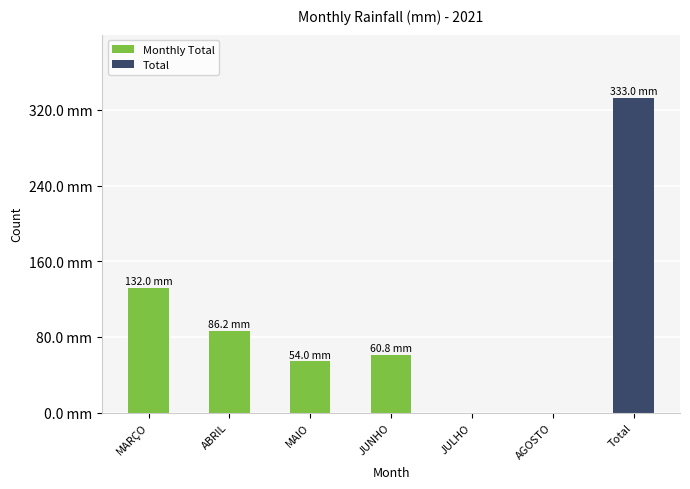

Rank the categories by value from highest to lowest.

Total, MARÇO, ABRIL, JUNHO, MAIO, JULHO, AGOSTO